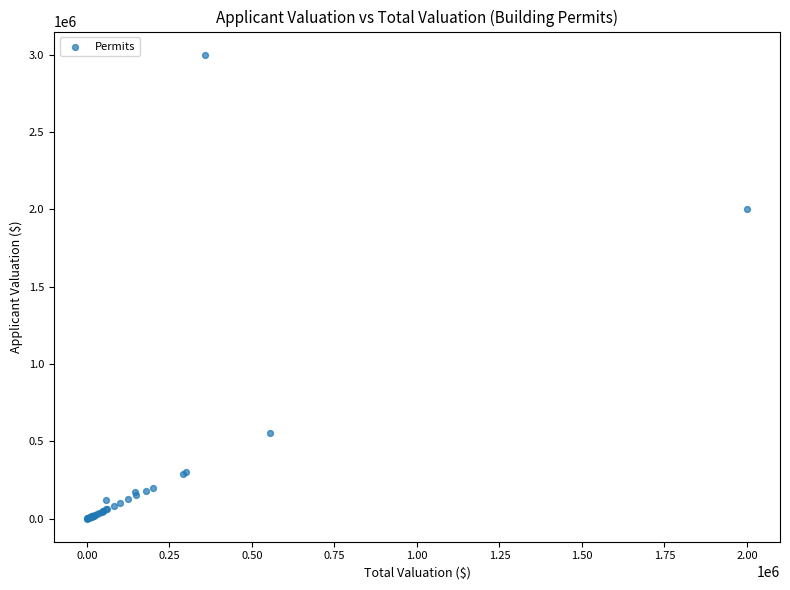

What Y value in the scatter plot is closest to 1500200?

2000000.0